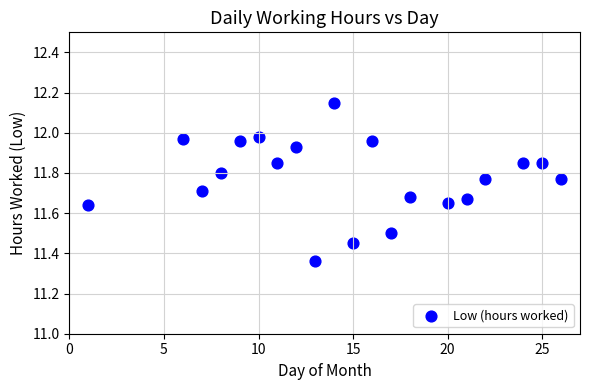

What is the range of Y values (max minus min)?

0.8